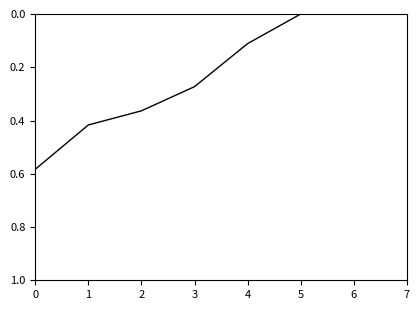

How many series are shown in this chart?

1